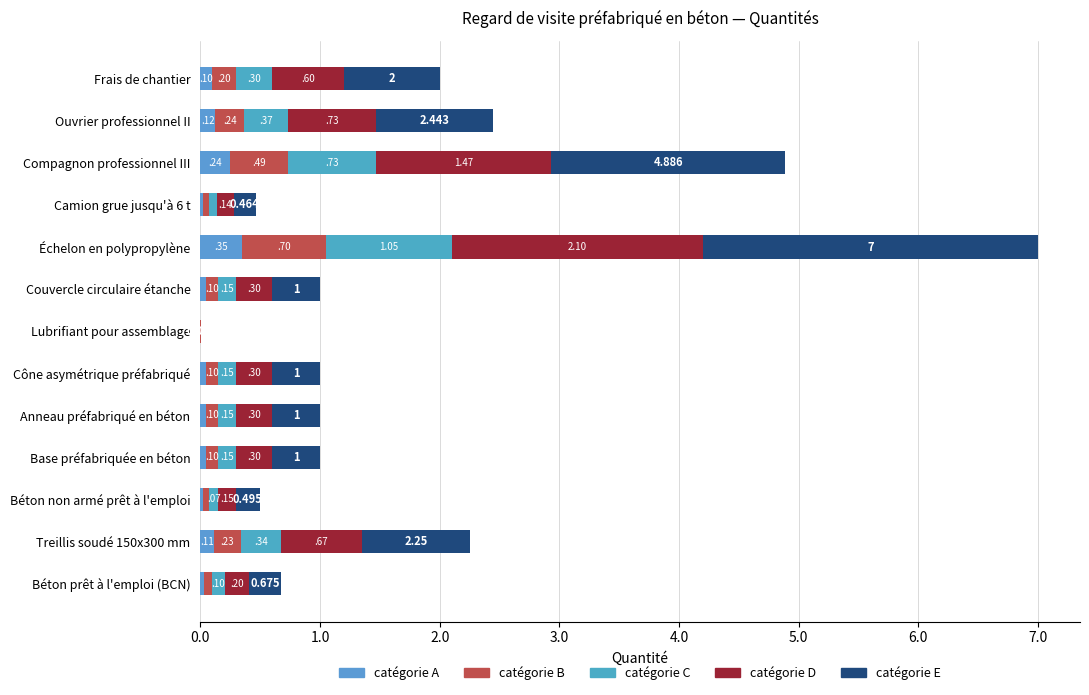

How many series are shown in this chart?

5